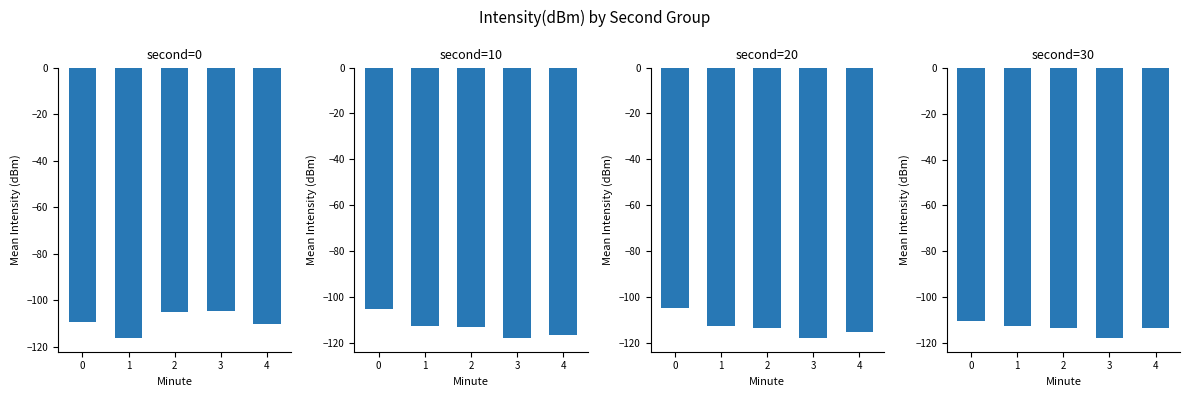

Between 1 and 2, which series saw the biggest shift?

second=0